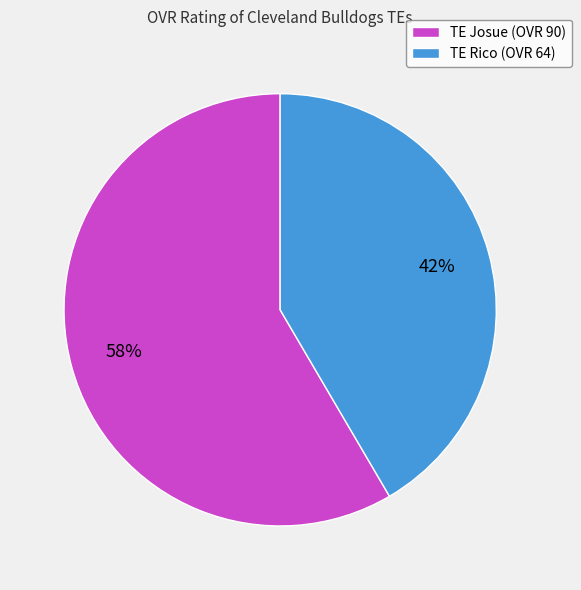

To the nearest percent, what percentage of the pie is TE Josue (OVR 90)?

58%